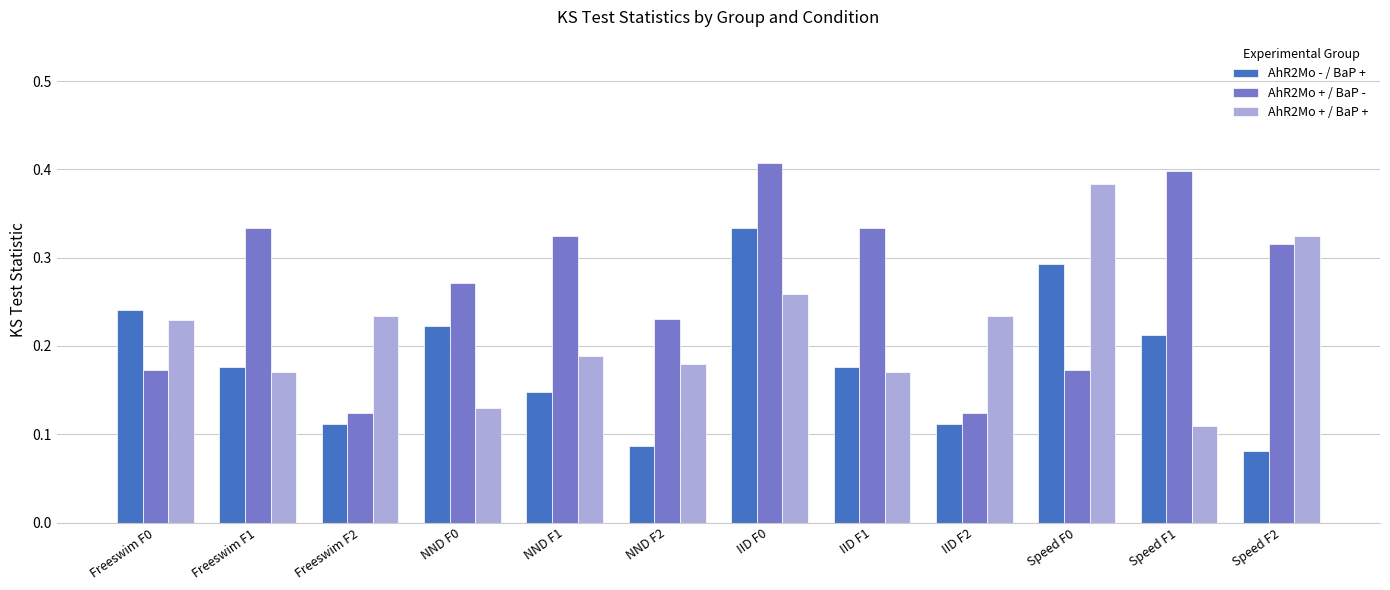

How many bars are there in total?

36